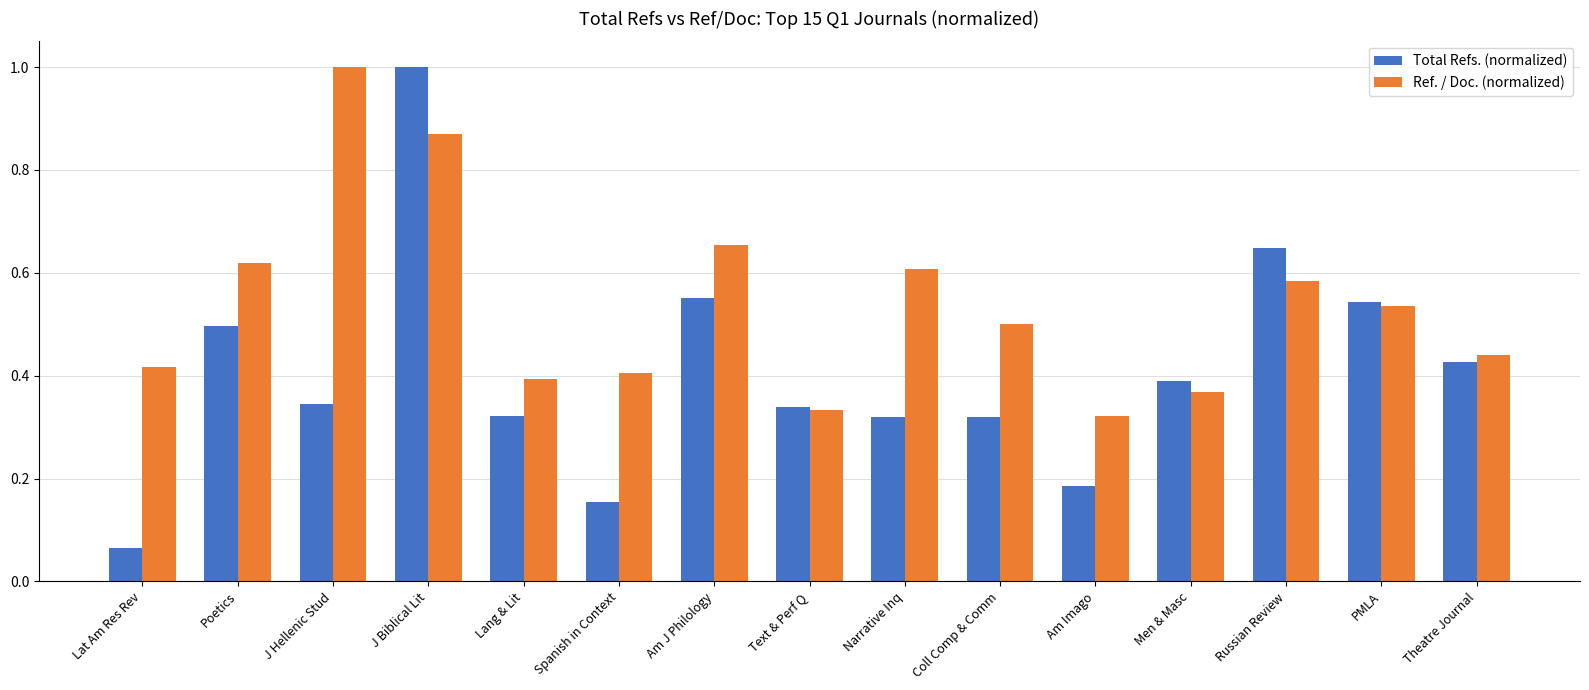

At which label is Total Refs. (normalized) closest to 0?

Lat Am Res Rev